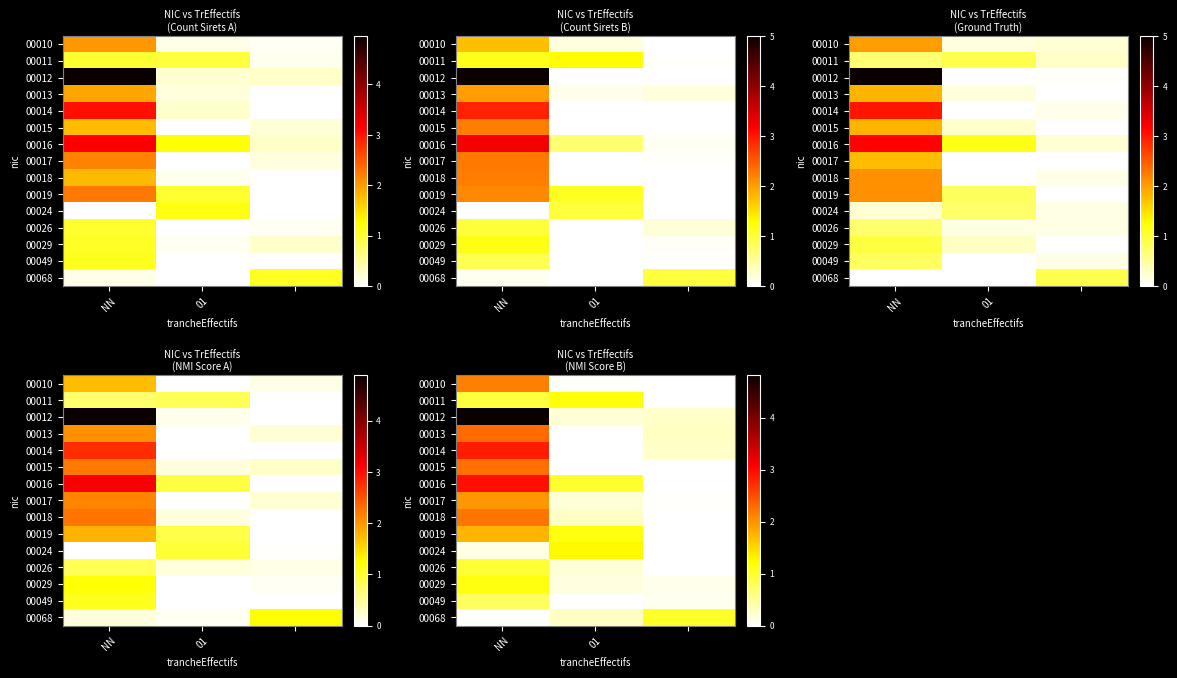

Which series changed the most between NN and 01?

row_2